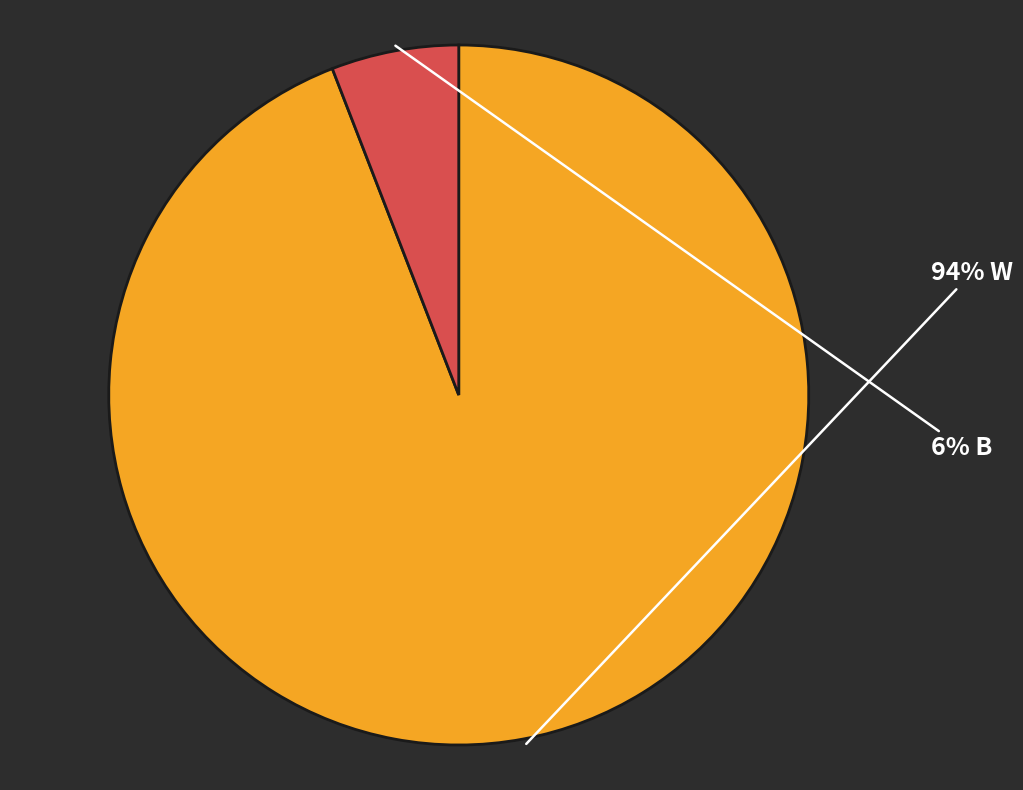

Count the number of slices in the pie.

2